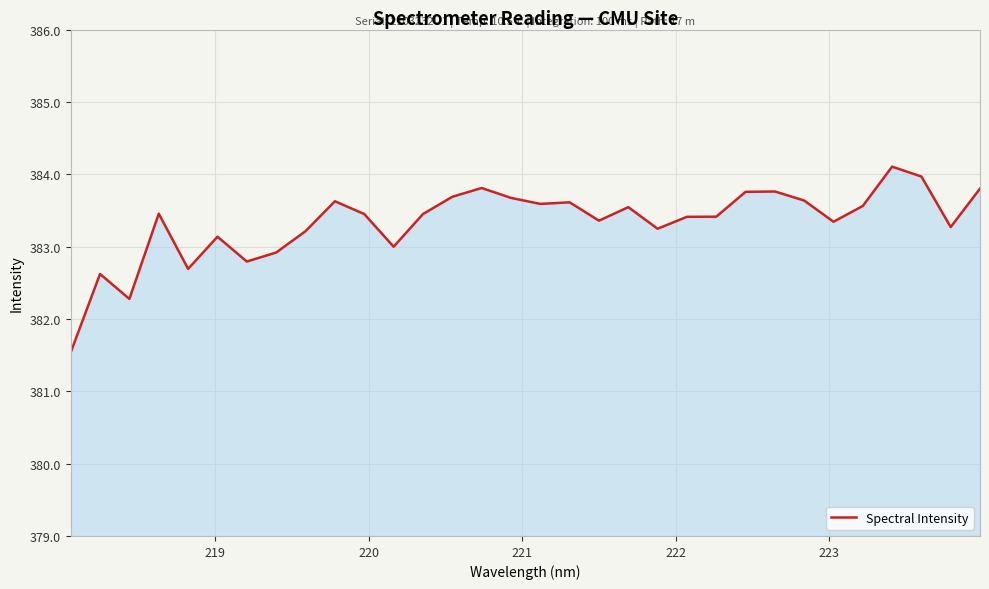

What is the maximum value shown in the chart?

384.1